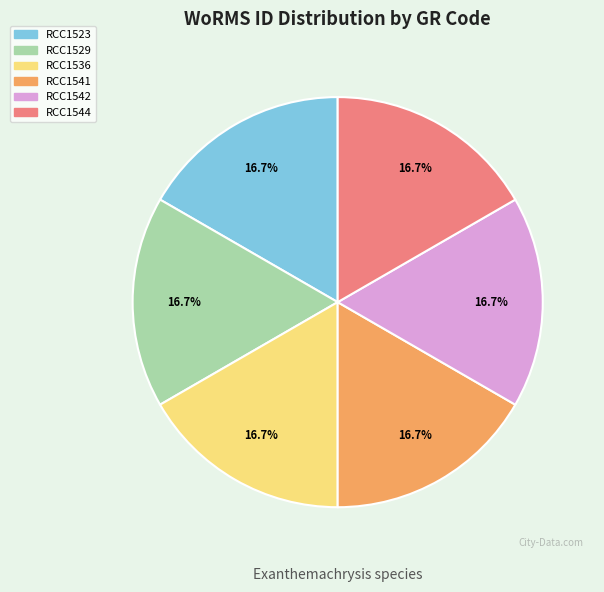

What is the ratio of the value at RCC1536 to the value at RCC1529?

1.0